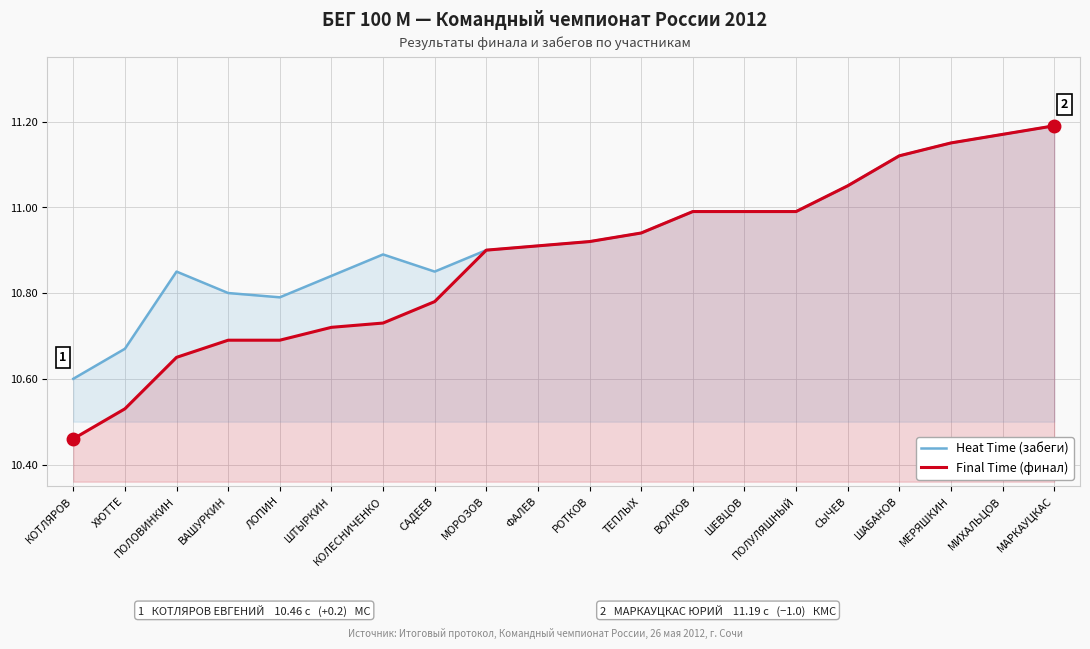

Reading left to right, what are all the values shown in this chart?

Heat Time (забеги): КОТЛЯРОВ=10.6	ХЮТТЕ=10.7	ПОЛОВИНКИН=10.8	ВАШУРКИН=10.8	ЛОПИН=10.8	ШТЫРКИН=10.8	КОЛЕСНИЧЕНКО=10.9	САДЕЕВ=10.8	МОРОЗОВ=10.9	ФАЛЕВ=10.9	РОТКОВ=10.9	ТЕПЛЫХ=10.9	ВОЛКОВ=11.0	ШЕВЦОВ=11.0	ПОЛУЛЯШНЫЙ=11.0	СЫЧЕВ=11.1	ШАБАНОВ=11.1	МЕРЯШКИН=11.2	МИХАЛЬЦОВ=11.2	МАРКАУЦКАС=11.2
Final Time (финал): КОТЛЯРОВ=10.5	ХЮТТЕ=10.5	ПОЛОВИНКИН=10.7	ВАШУРКИН=10.7	ЛОПИН=10.7	ШТЫРКИН=10.7	КОЛЕСНИЧЕНКО=10.7	САДЕЕВ=10.8	МОРОЗОВ=10.9	ФАЛЕВ=10.9	РОТКОВ=10.9	ТЕПЛЫХ=10.9	ВОЛКОВ=11.0	ШЕВЦОВ=11.0	ПОЛУЛЯШНЫЙ=11.0	СЫЧЕВ=11.1	ШАБАНОВ=11.1	МЕРЯШКИН=11.2	МИХАЛЬЦОВ=11.2	МАРКАУЦКАС=11.2